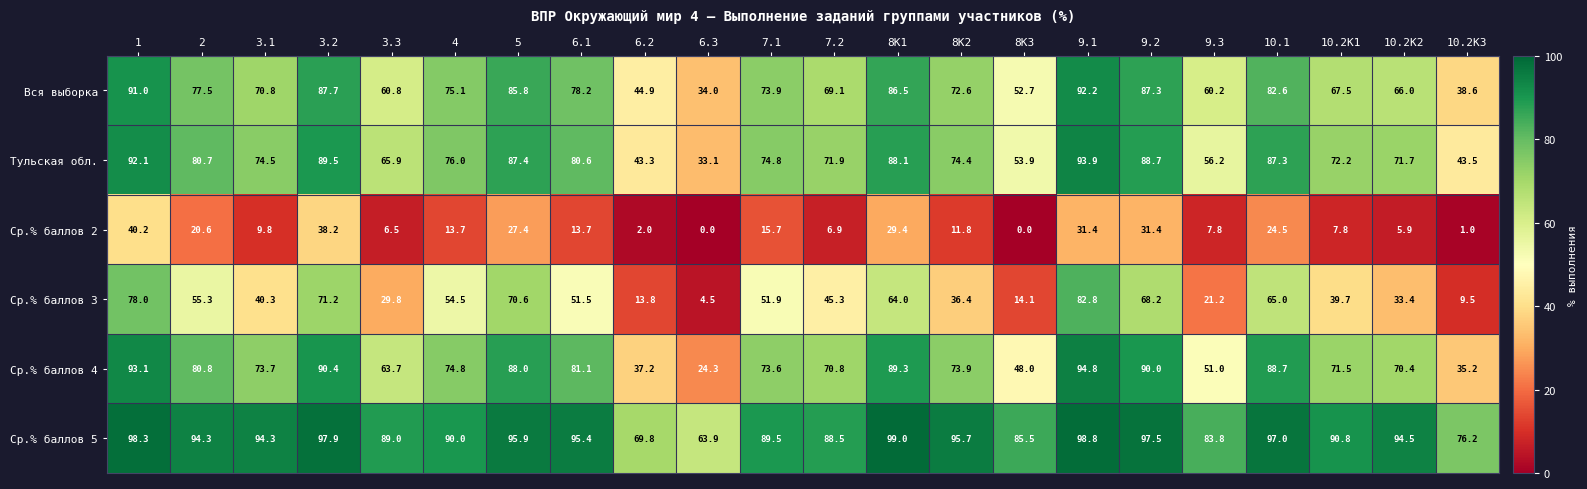

At which label is Тульская обл. closest to 63?

3.3